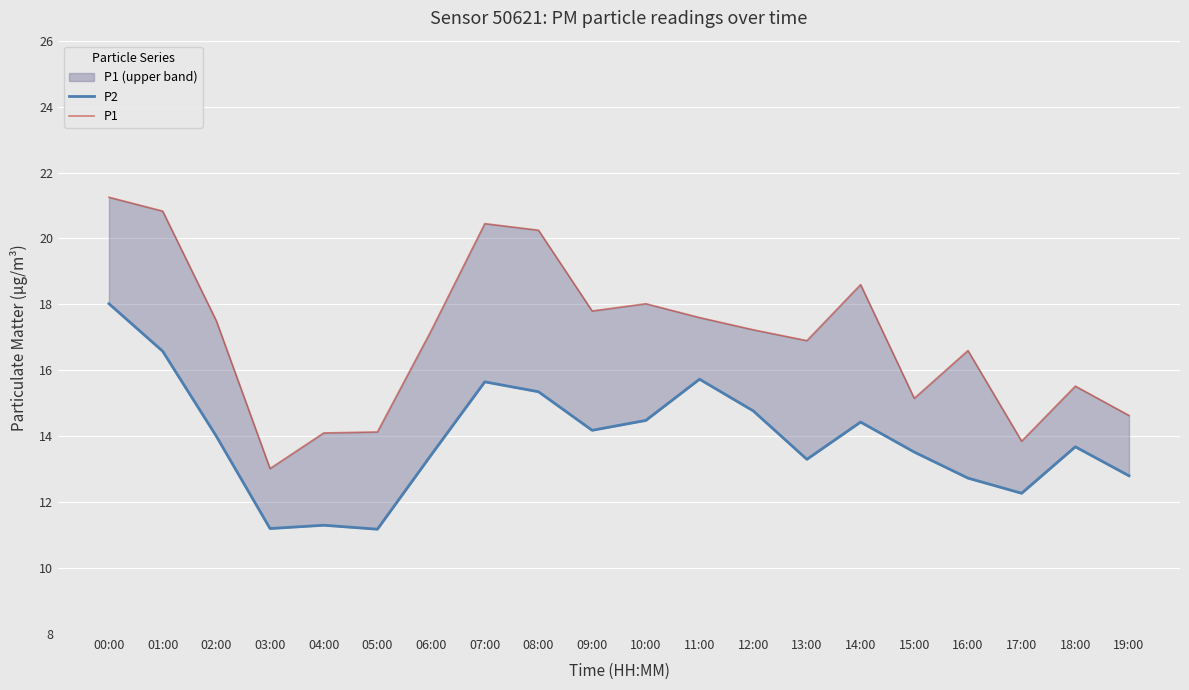

Rank the categories by P1 value from lowest to highest.

03:00, 17:00, 04:00, 05:00, 19:00, 15:00, 18:00, 16:00, 13:00, 06:00, 12:00, 02:00, 11:00, 09:00, 10:00, 14:00, 08:00, 07:00, 01:00, 00:00